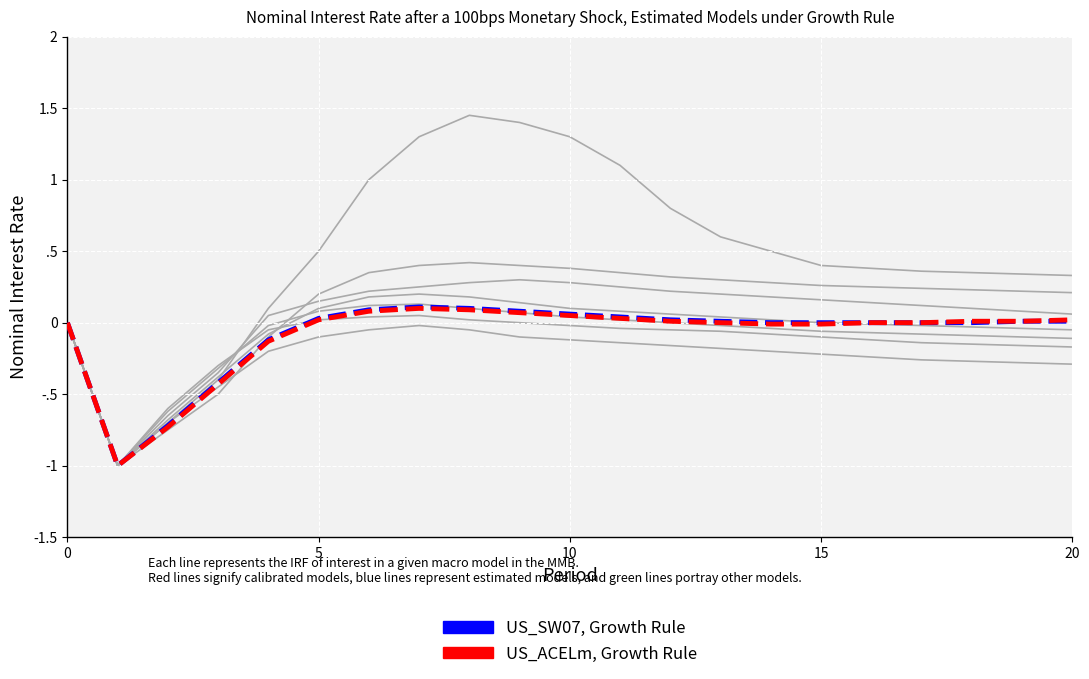

What is the difference between the maximum and minimum values in the US_SW07, Growth Rule series?

1.1